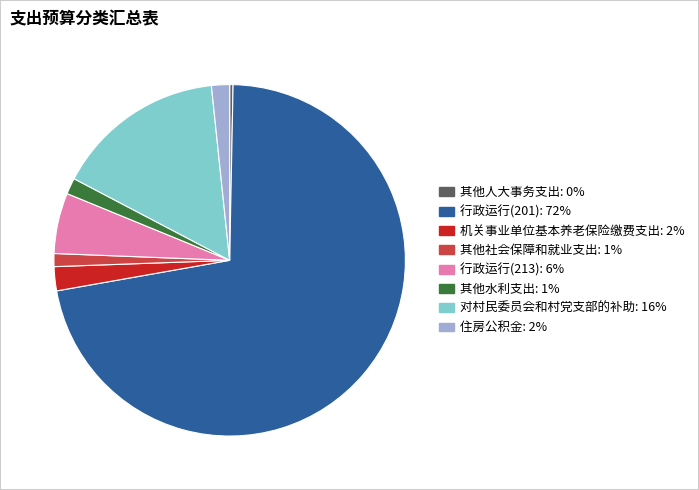

Combined, do 住房公积金 and 行政运行(201) account for over 50%?

Yes